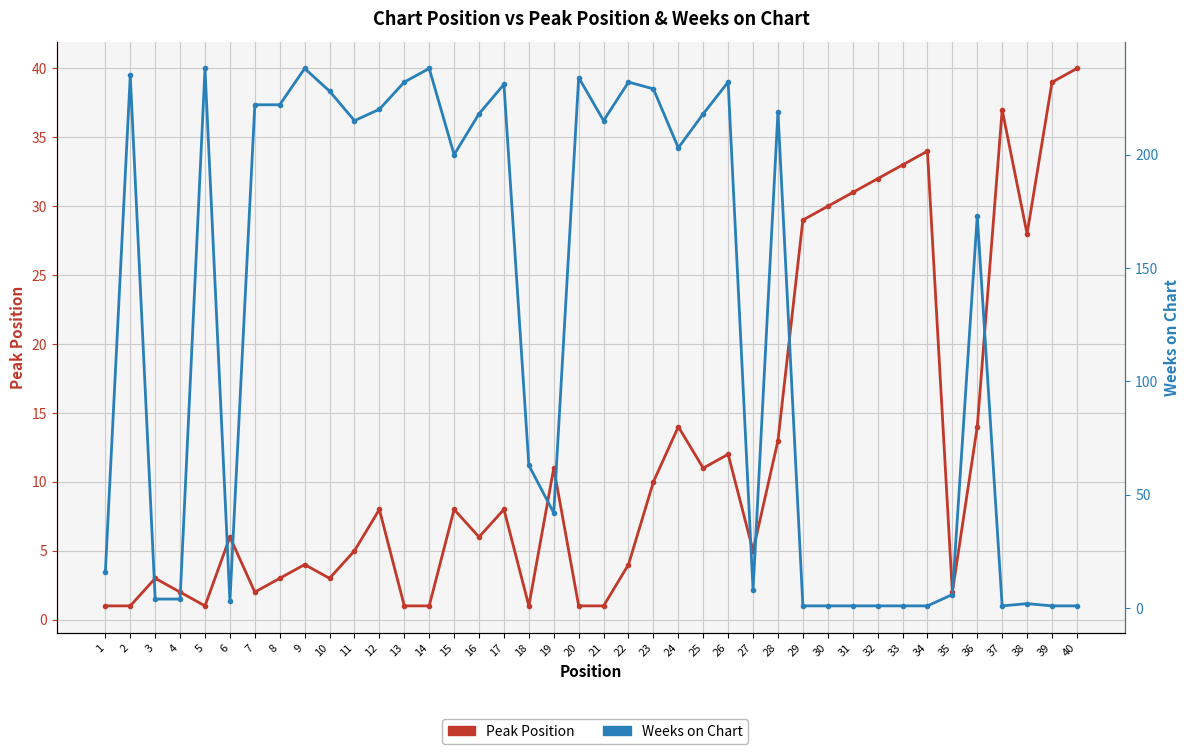

At how many categories does at least one series exceed 83?

22